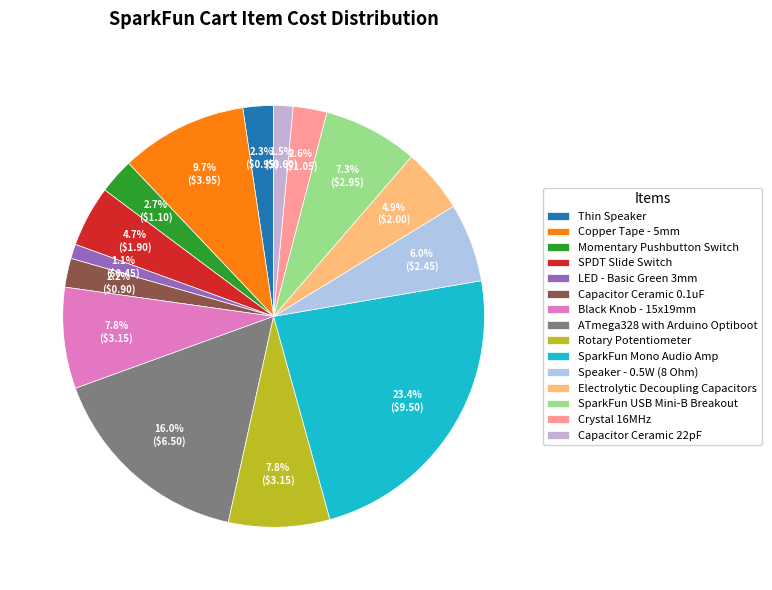

What is the largest slice in the pie chart?

SparkFun Mono Audio Amp